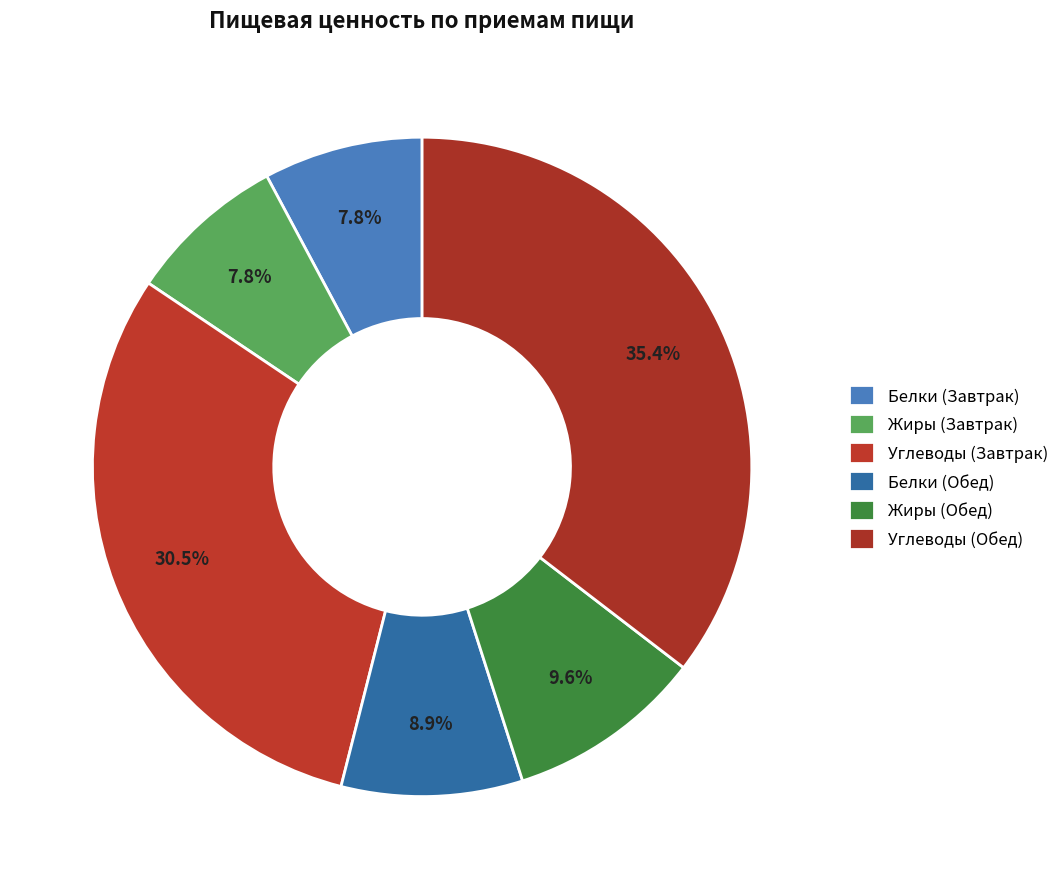

Combined, do Белки (Завтрак) and Белки (Обед) account for over 50%?

No